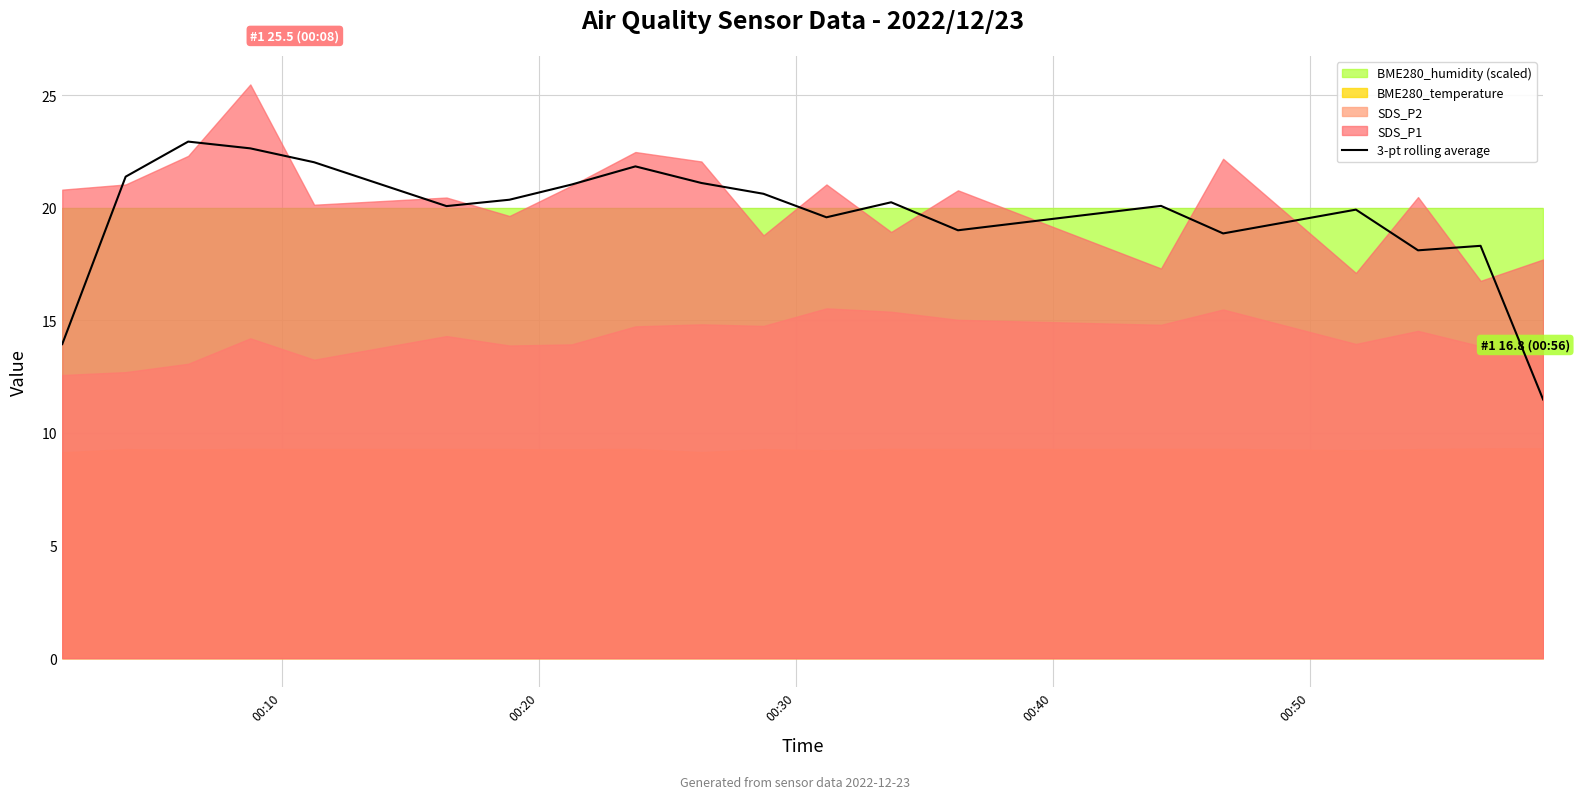

Reading left to right, list all the values displayed in this chart.

13.9	21.4	22.9	22.6	22.0	20.1	20.4	21.0	21.8	21.1	20.6	19.6	20.2	19.0	20.1	18.9	19.9	18.1	18.3	11.5